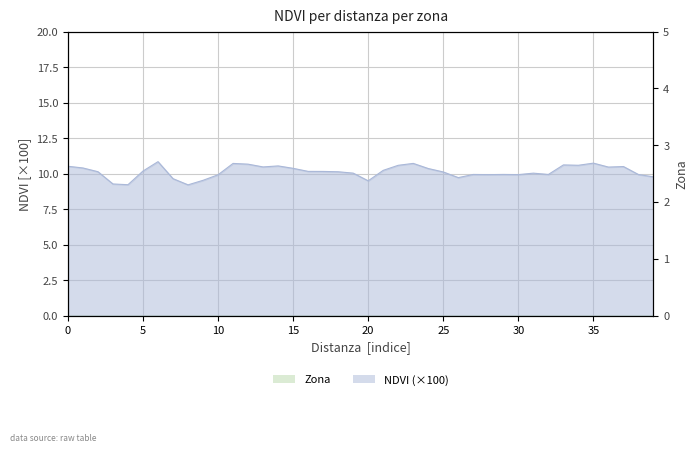

What is the sum of the values at 39 and 10?

19.7